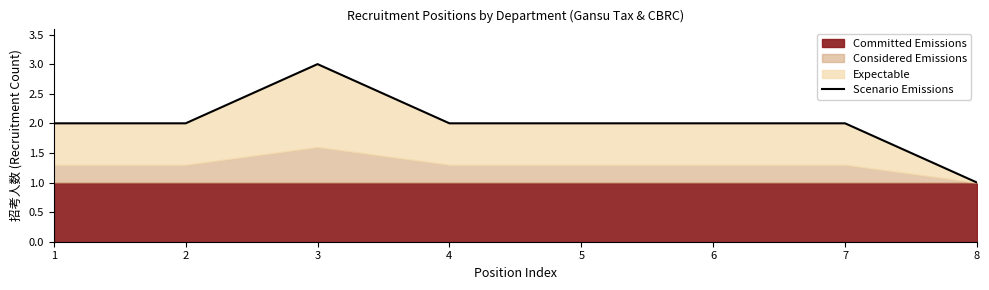

Reading left to right, extract all data points from this chart.

1=2	2=2	3=3	4=2	5=2	6=2	7=2	8=1